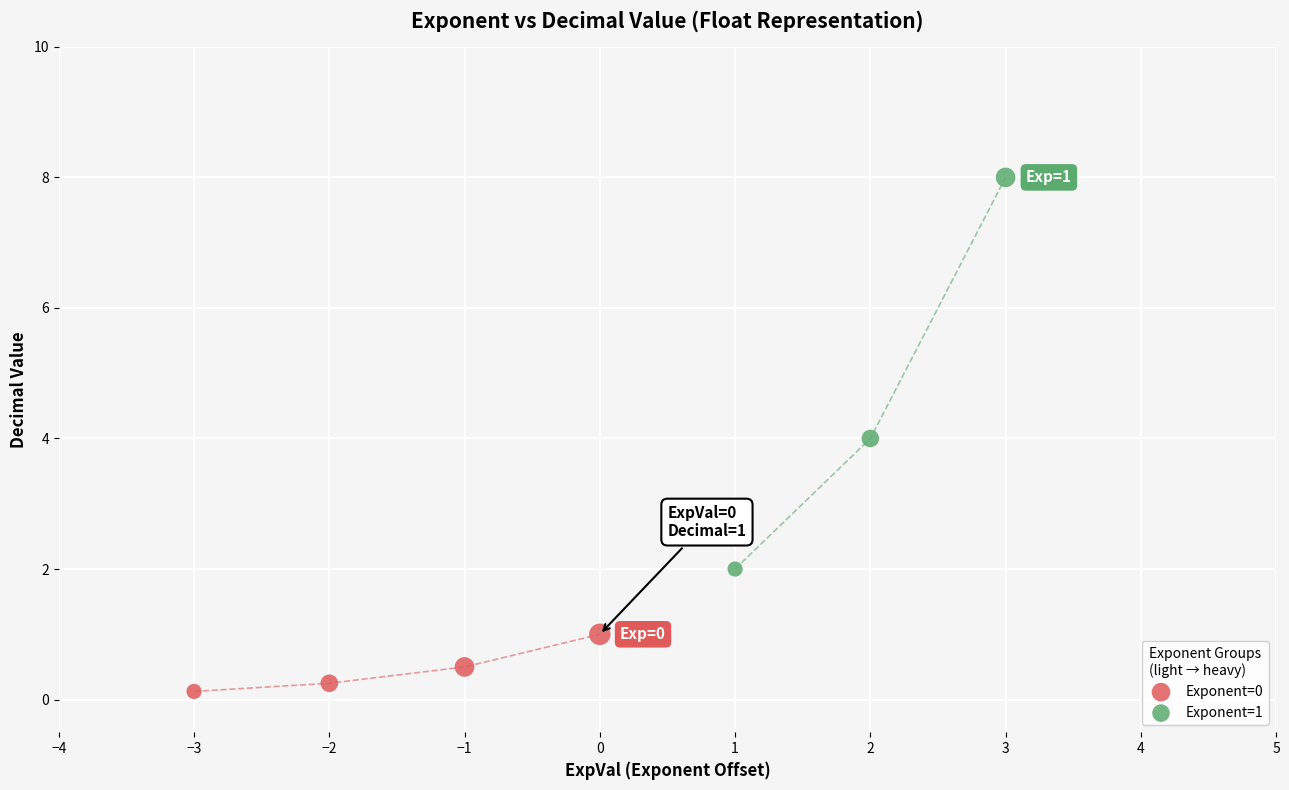

Which series has the widest spread of Y values?

Exponent=1